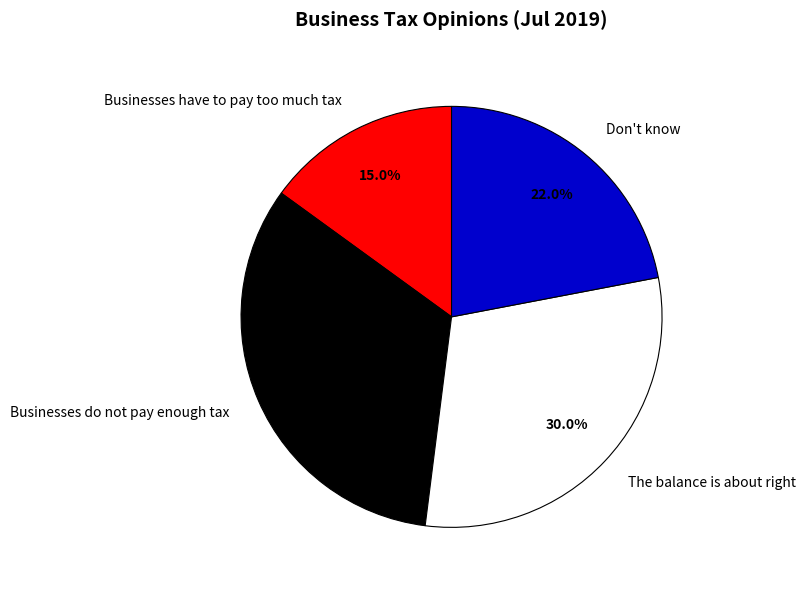

Is Businesses do not pay enough tax the majority of the pie?

No